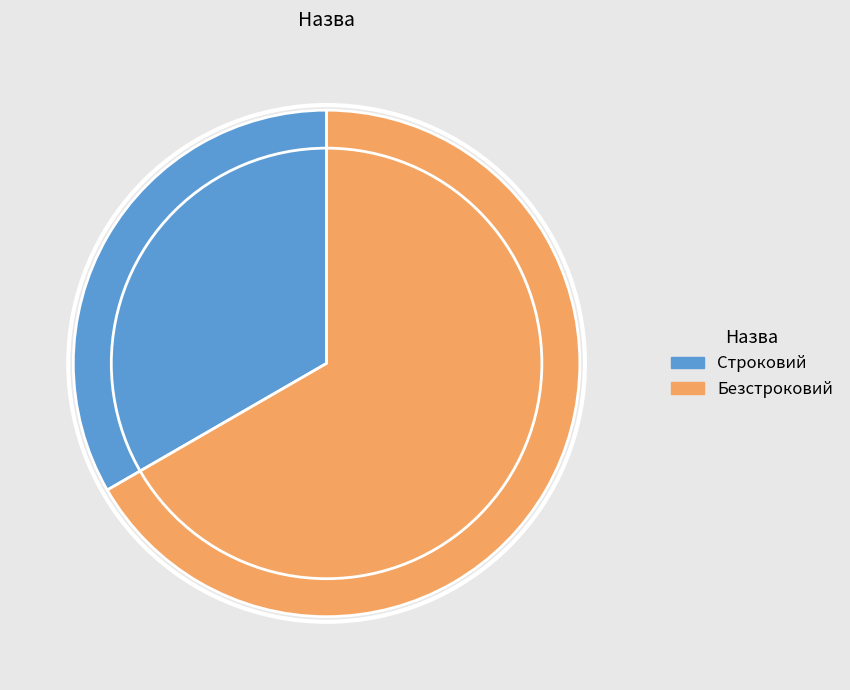

Do Безстроковий and Строковий together represent more than half of the pie?

Yes